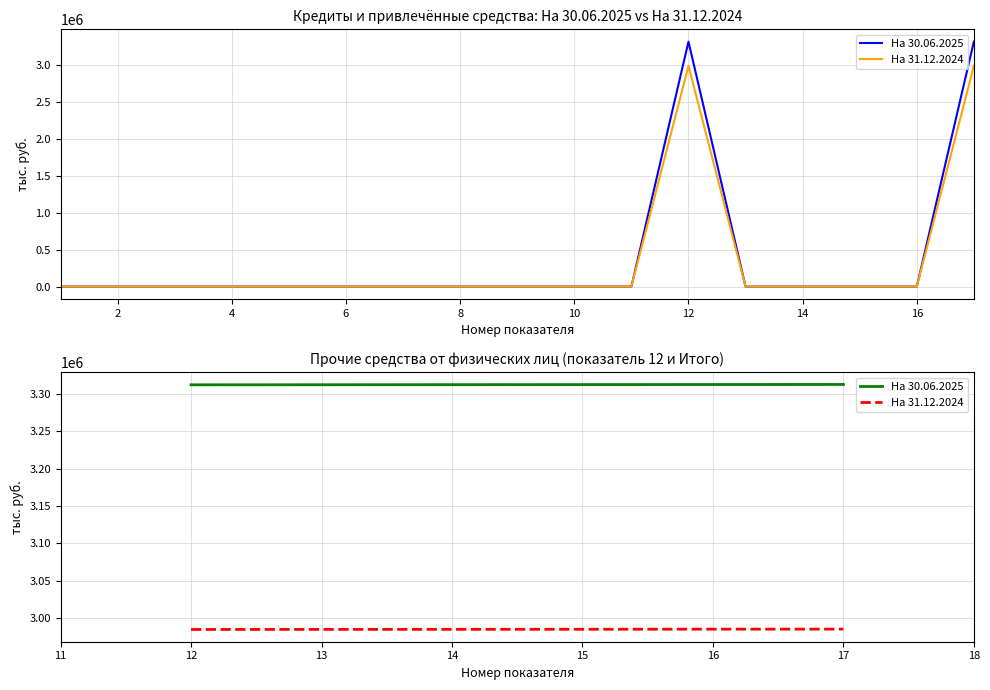

Which series has the widest spread of values?

На 30.06.2025